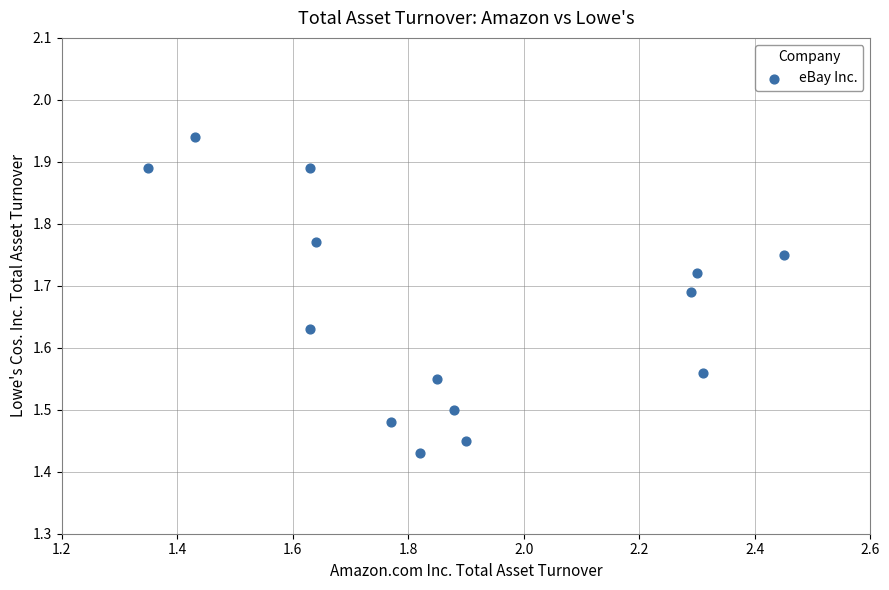

What is the range of X values (max minus min)?

1.1